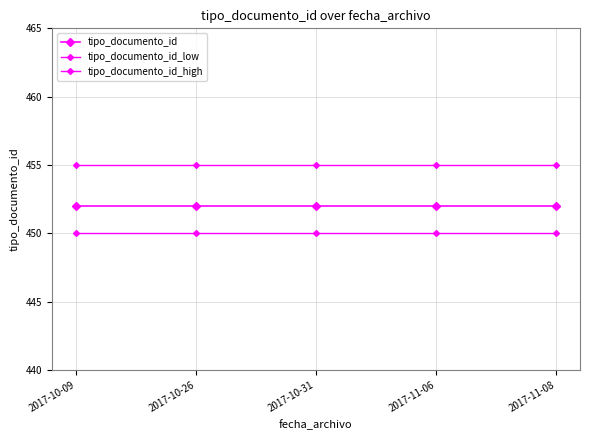

What is the lowest value of the tipo_documento_id_low series?

450